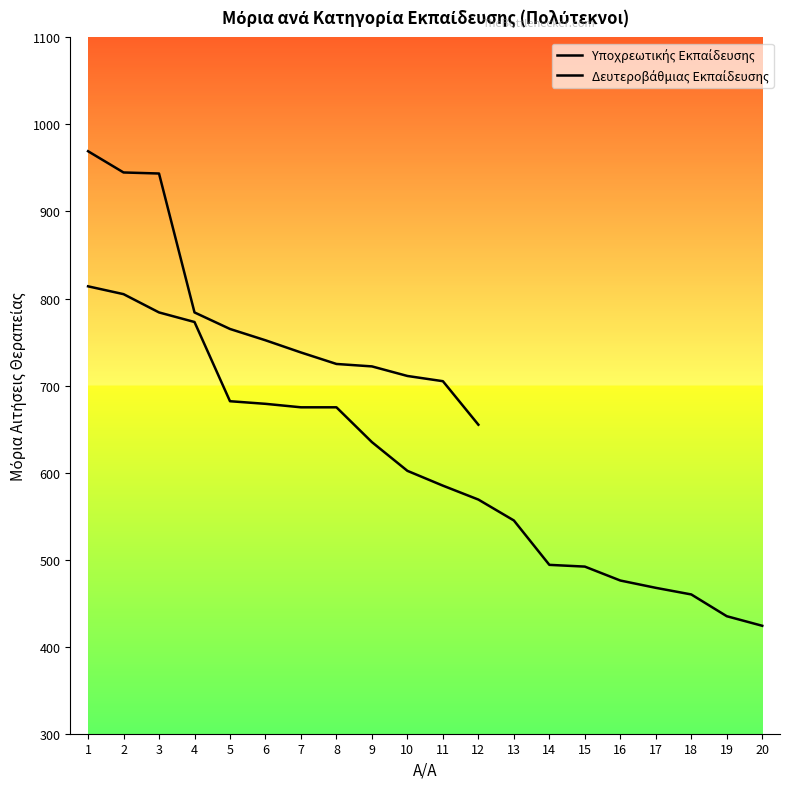

What is the value of the 10th point from the left?

602.0